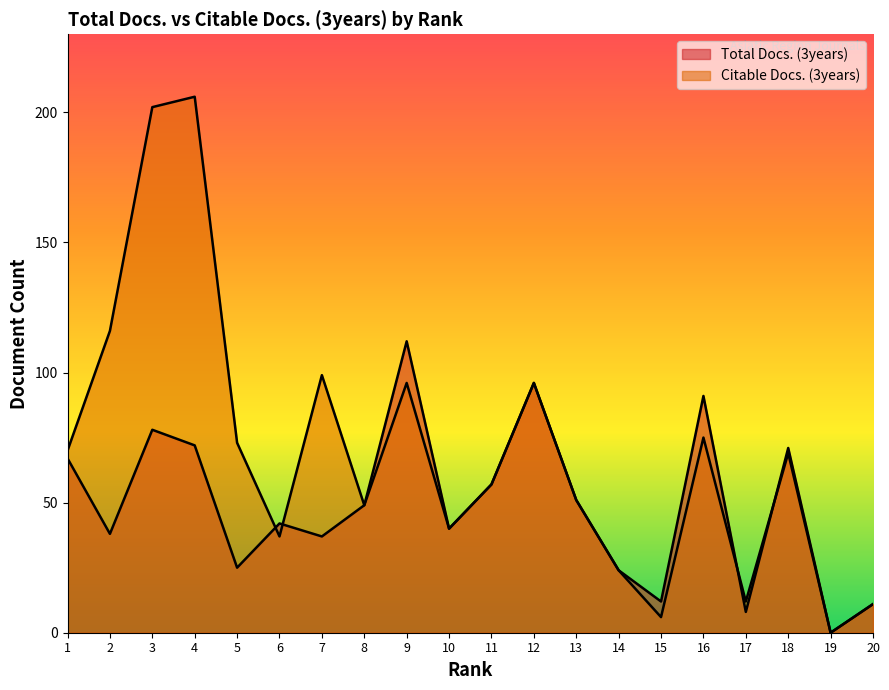

What is the value of the Citable Docs. (3years) point at the 5th from the left?

73